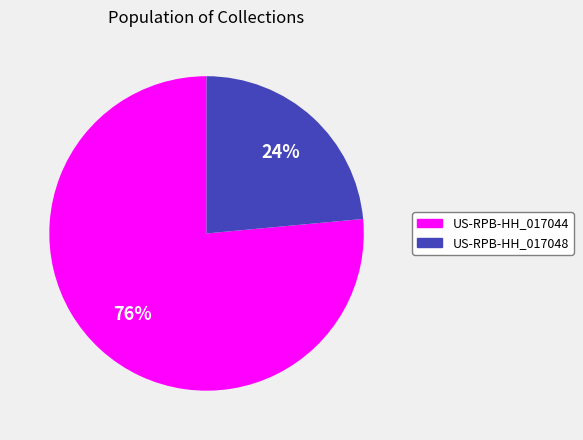

Does US-RPB-HH_017048 represent more than half of the total?

No